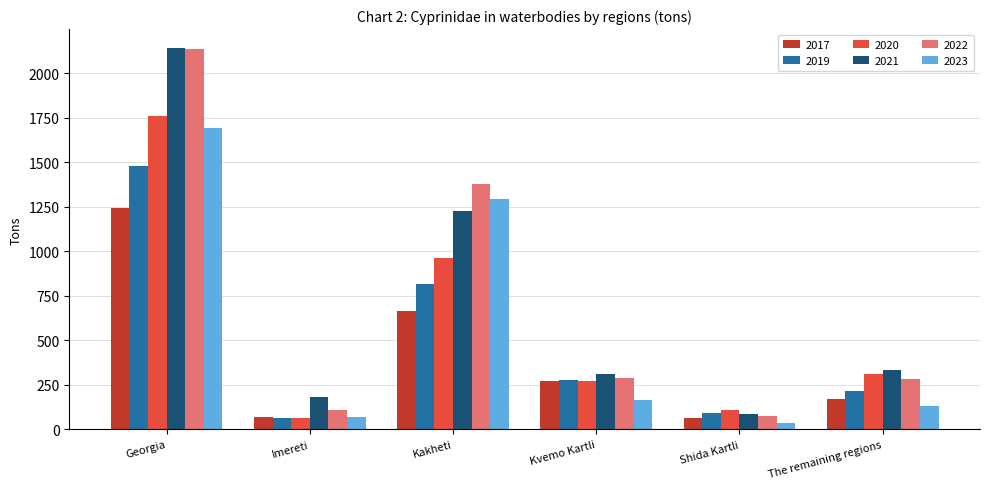

At which label does 2020 first exceed 313?

Georgia